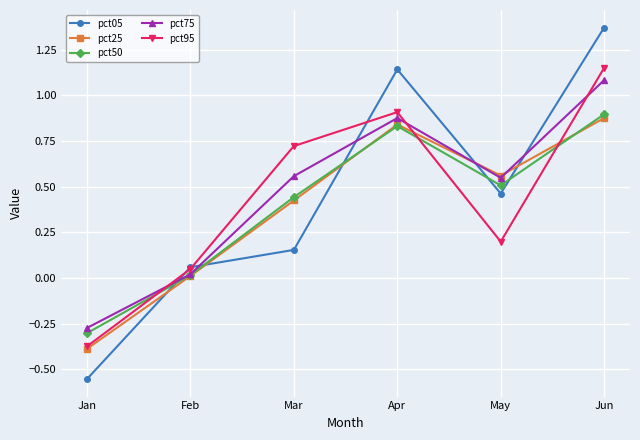

At which category does the chart reach its minimum across all series?

Jan